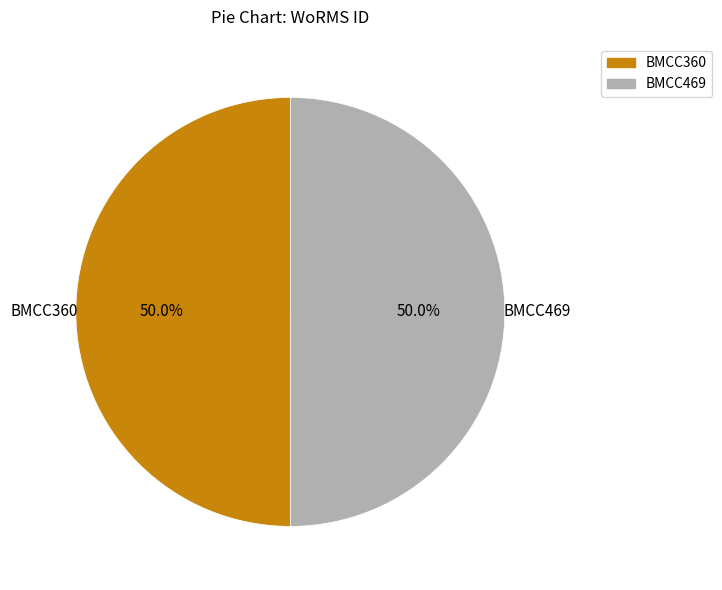

What is the ratio of the value at BMCC360 to the value at BMCC469?

1.0